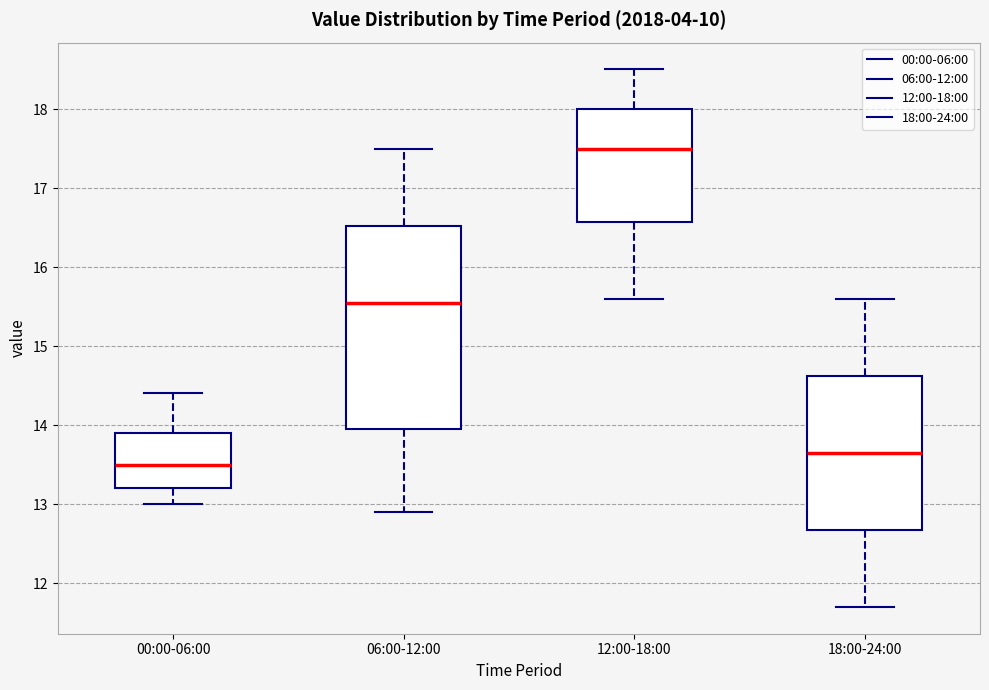

Reading left to right, read every box against the y-axis: the position of its median line, the range the box covers, and the ends of its whiskers. The values are not printed on the chart, so give them approximately, as read against the axis.

00:00-06:00: median 13.5, box 13.2 to 13.9, whiskers 13.0 to 14.4
06:00-12:00: median 15.6, box 14.0 to 16.5, whiskers 12.9 to 17.5
12:00-18:00: median 17.5, box 16.6 to 18.0, whiskers 15.6 to 18.5
18:00-24:00: median 13.7, box 12.7 to 14.6, whiskers 11.7 to 15.6